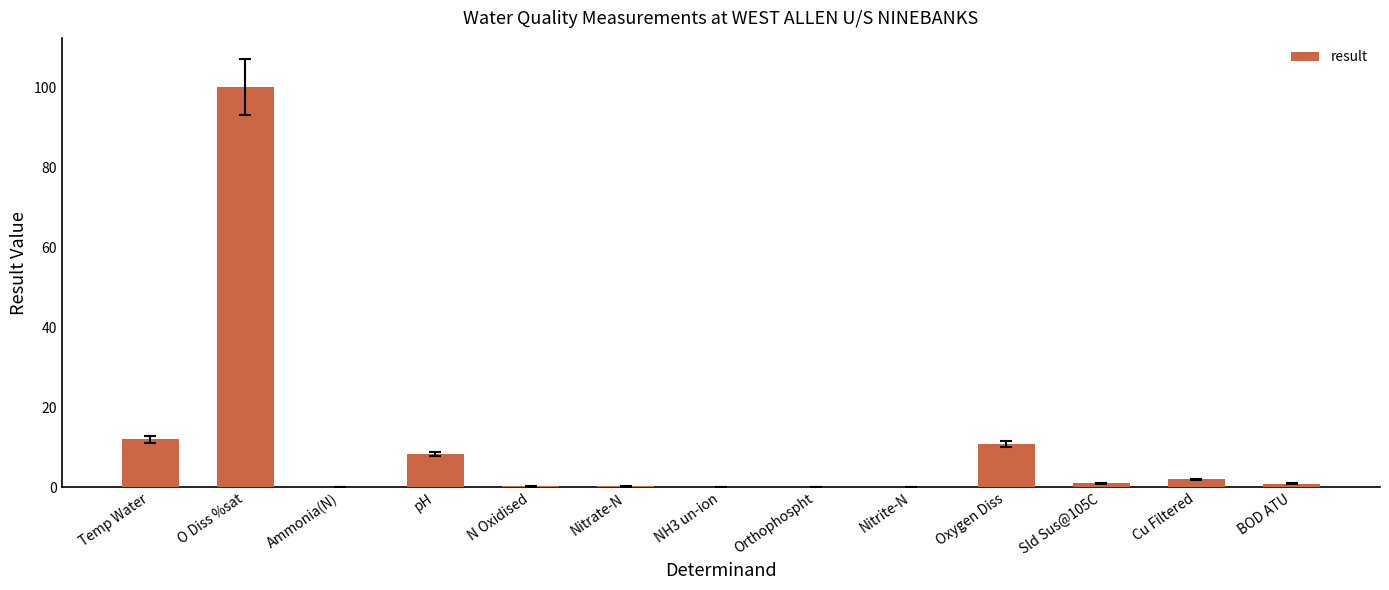

Is it true that the value at Temp Water is 17.5?

False